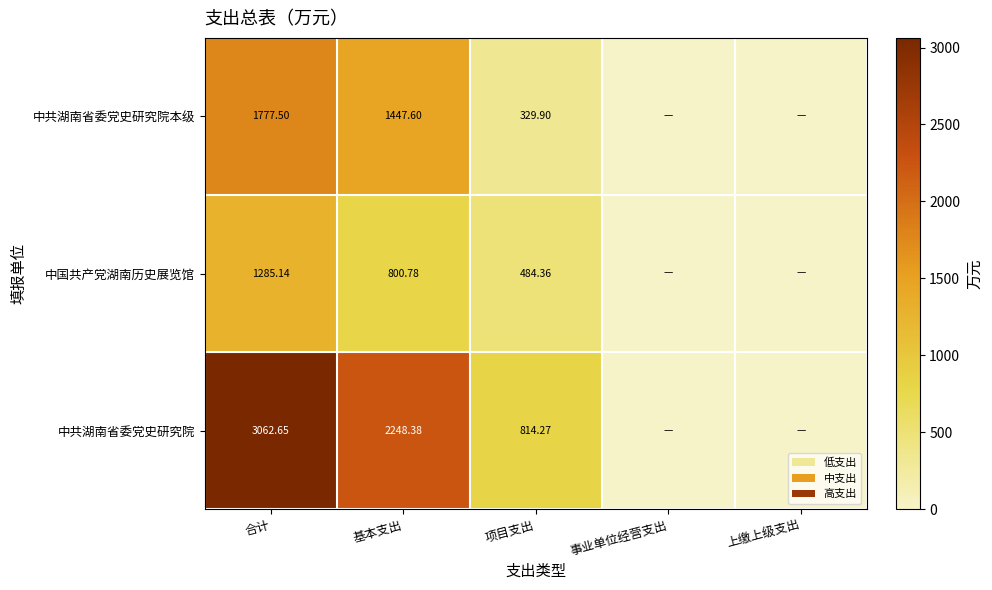

Which category has the highest value across all series?

合计